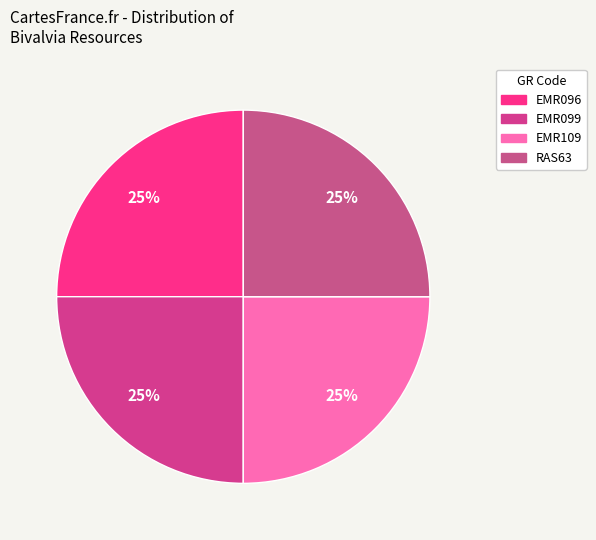

Rank the categories by value from lowest to highest.

EMR096, EMR099, RAS63, EMR109